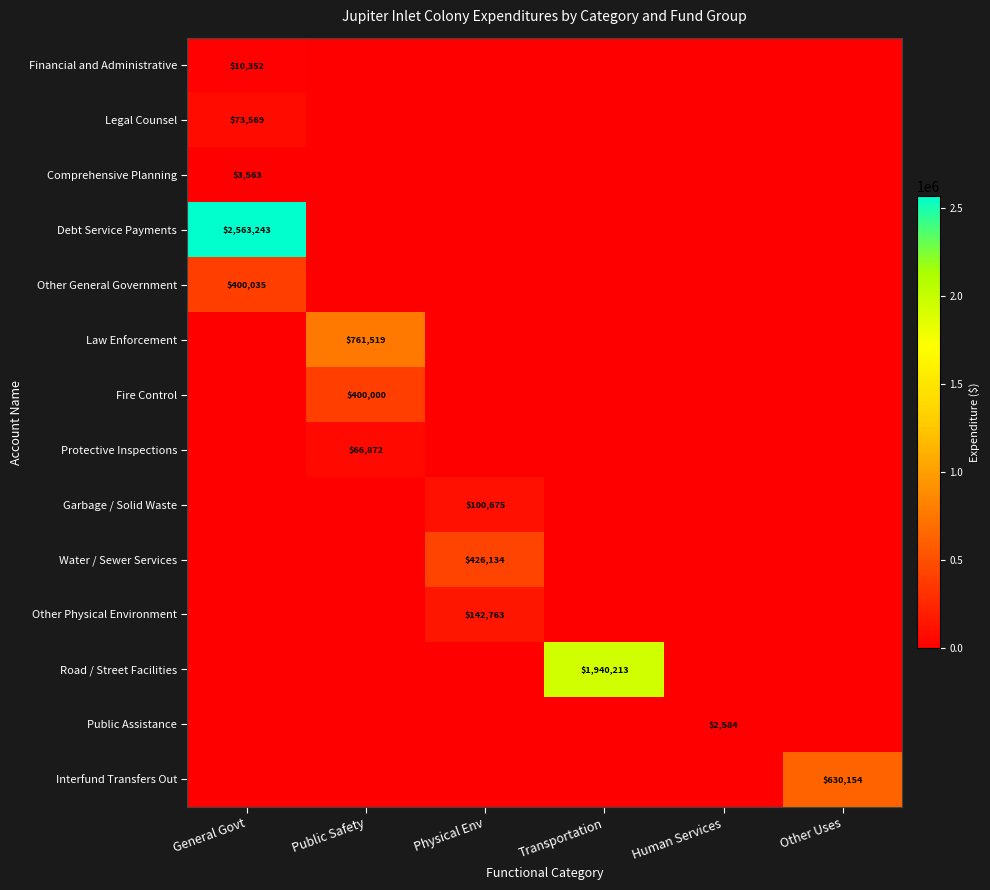

How many series are shown in this chart?

14